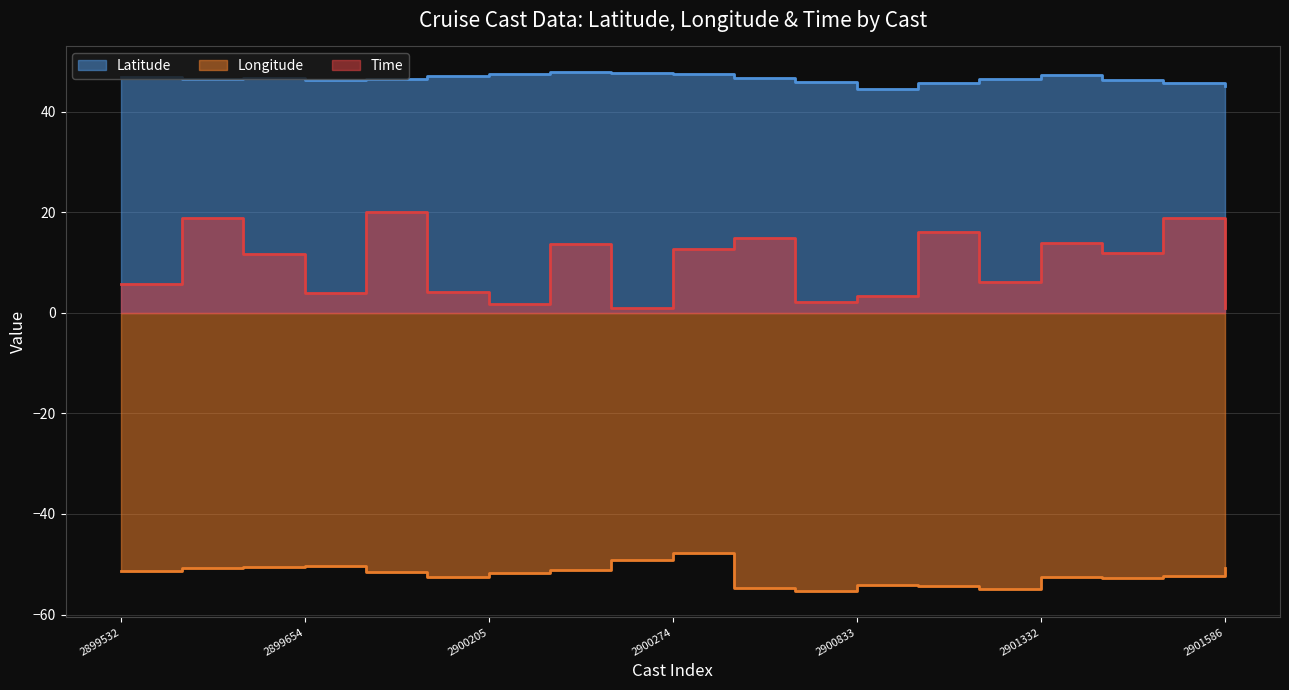

What is the difference between the maximum and minimum values in the Longitude series?

7.6